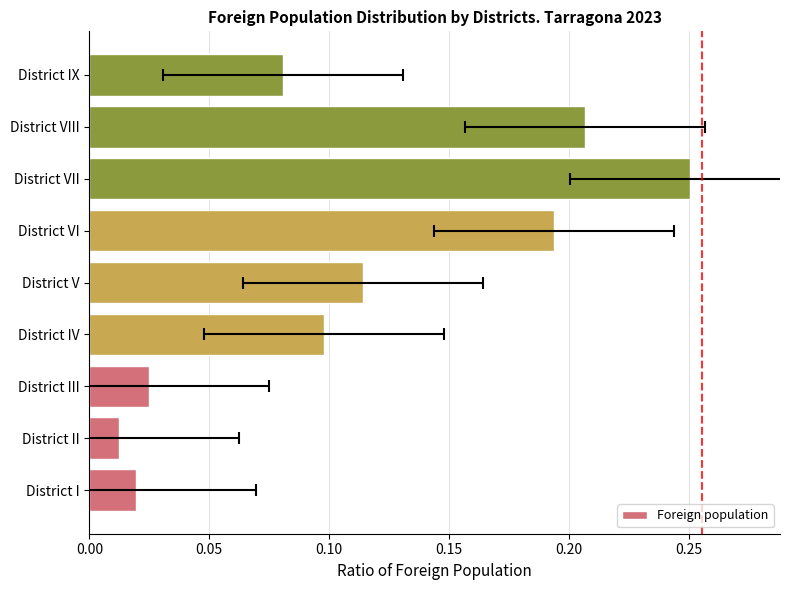

What is the sum of all values?

1.0